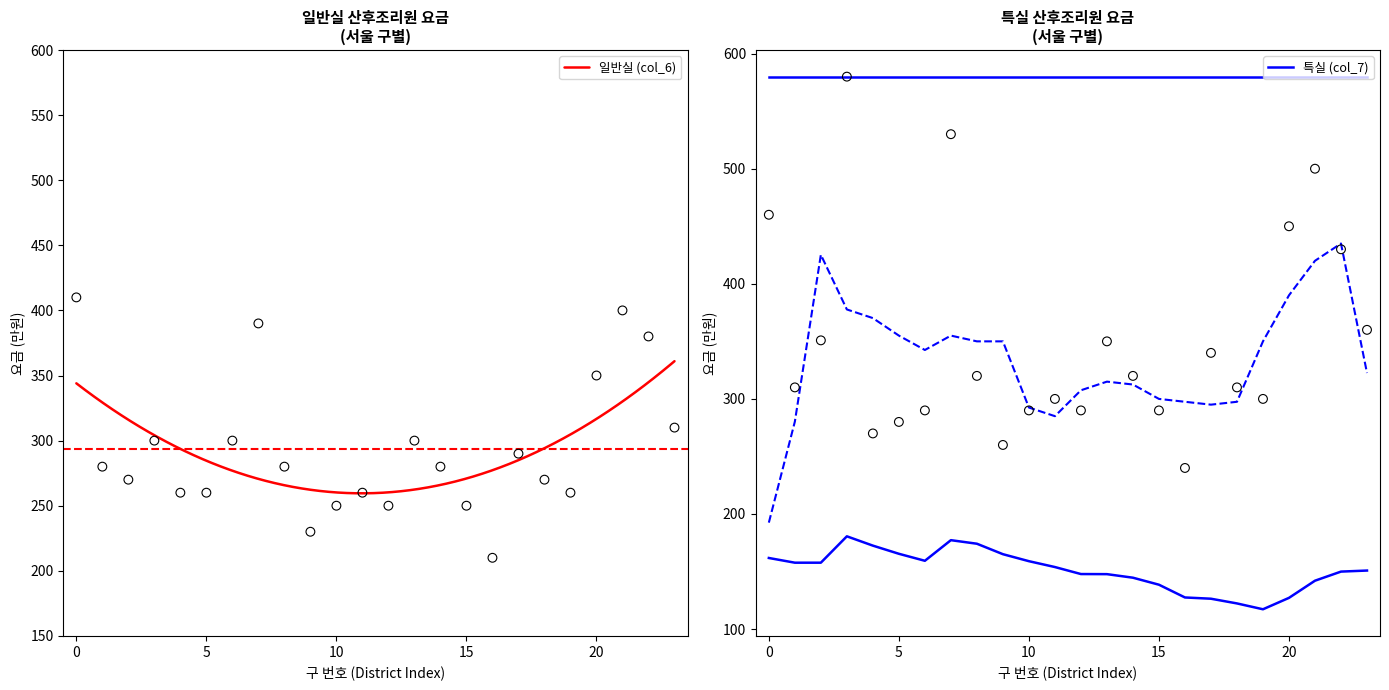

What is the maximum value for 일반실 (col_6)?

361.0